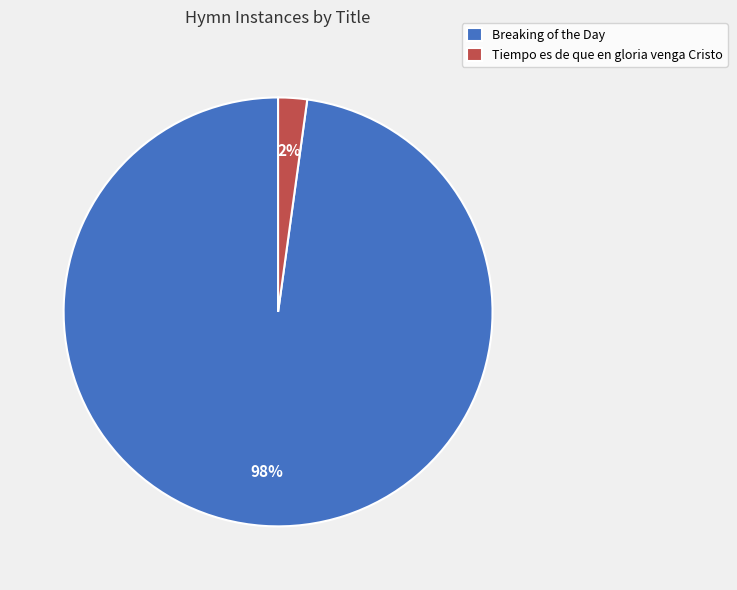

Does Breaking of the Day represent more than half of the total?

Yes